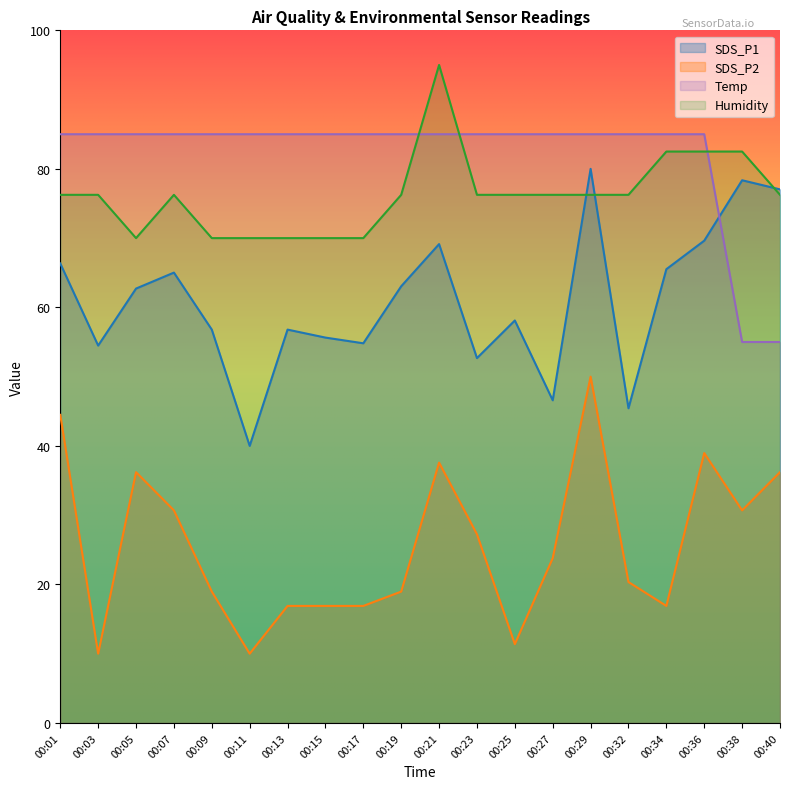

What are all the series names shown in the legend?

SDS_P1, SDS_P2, Temp, Humidity